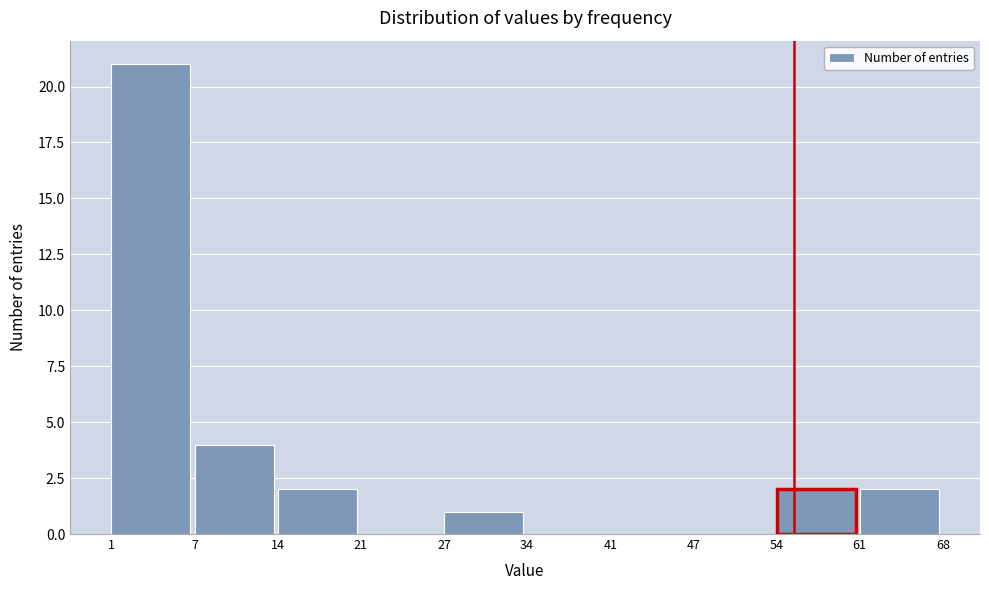

Reading left to right, transcribe all the data shown in this chart.

1=21	7=4	14=2	21=0	27=1	34=0	41=0	47=0	54=2	61=2